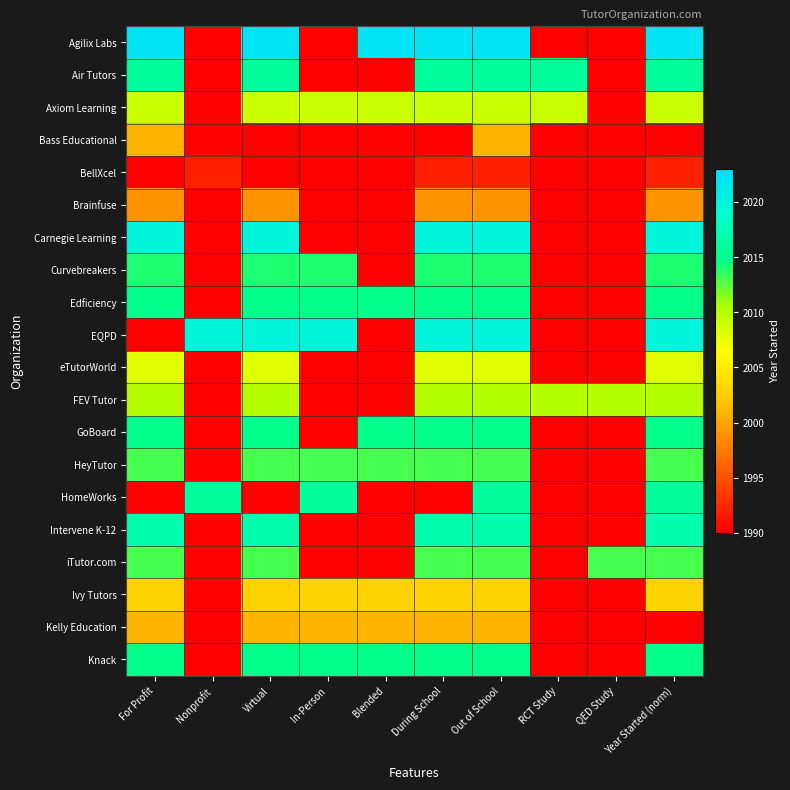

At which category is the sum across all series the highest?

Out of School